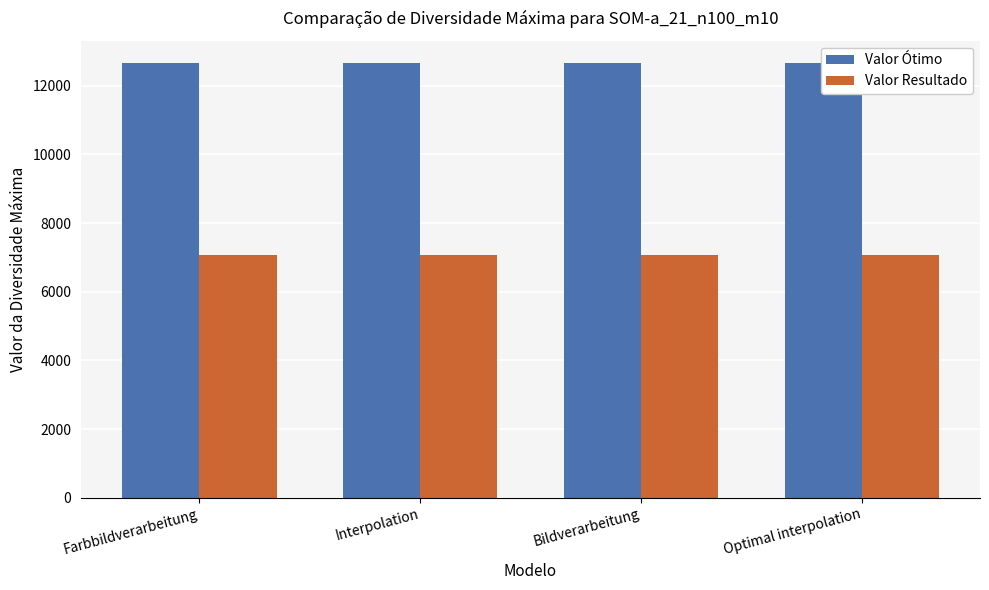

What is the label of the 3rd bar from the right?

Interpolation